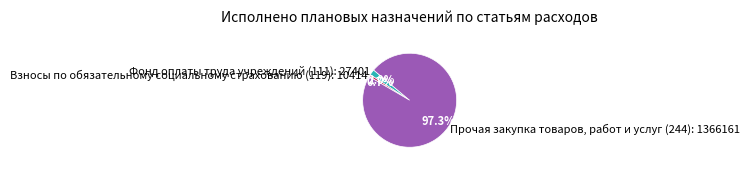

To the nearest percent, what is the difference between the Взносы по обязательному социальному страхованию (119) and Прочая закупка товаров, работ и услуг (244) slice percentages?

97%